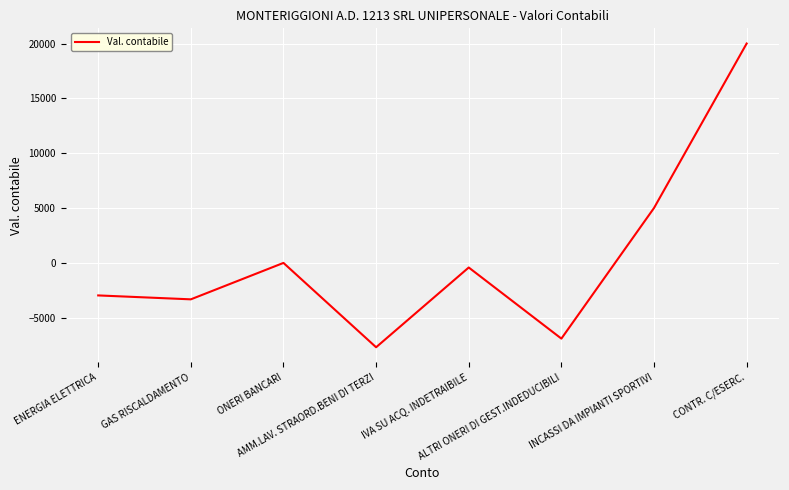

Read the value at ALTRI ONERI DI GEST.INDEDUCIBILI.

-6911.6